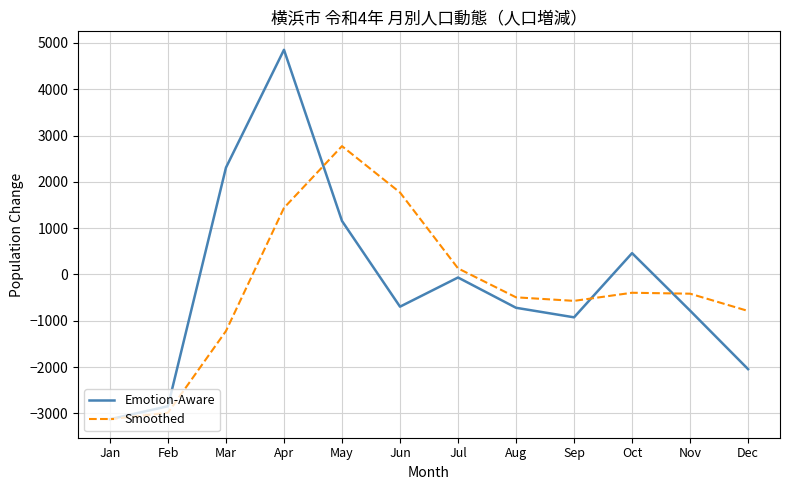

The Smoothed series shows 2542.3 at Jun. True or false?

False